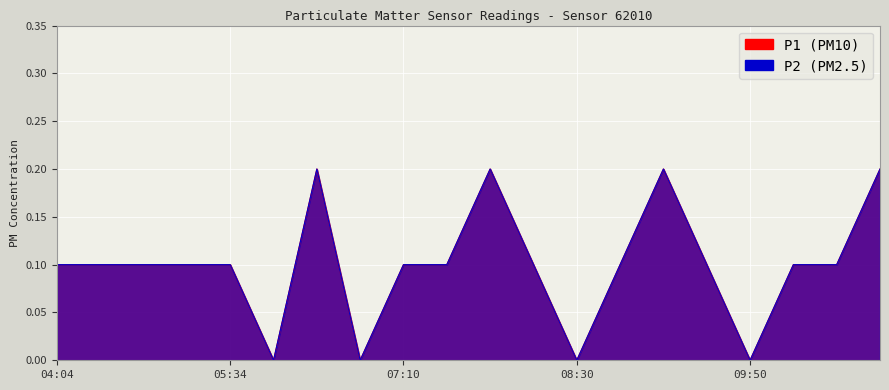

How many P1 values are between 0 and 1?

20